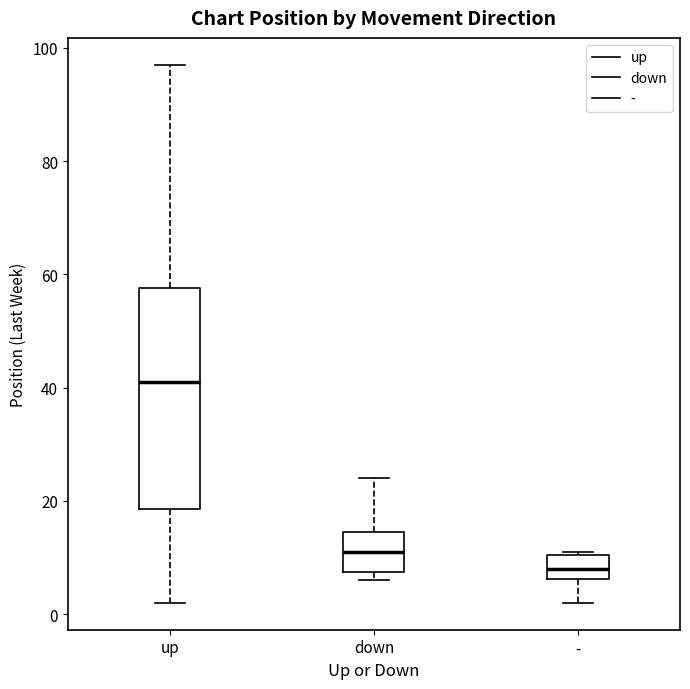

Which box's median line is the lowest?

-